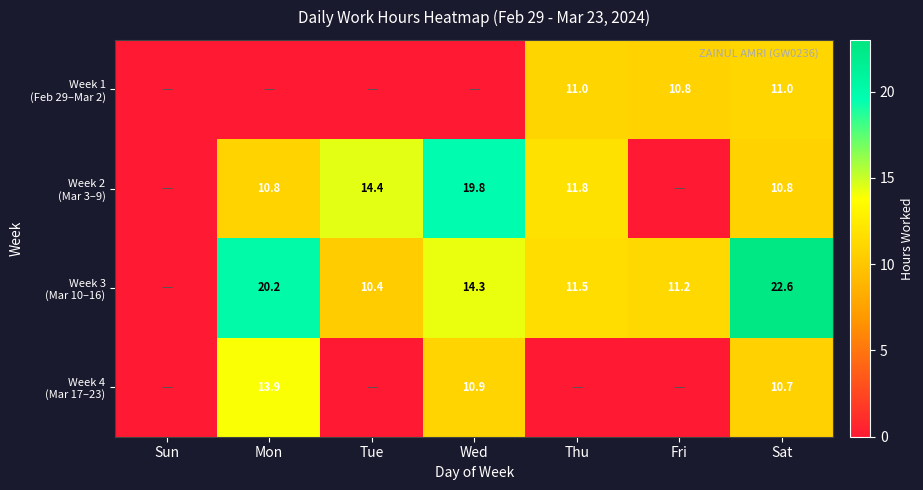

Is the value of Week 4 (Mar 17–23) at Tue greater than the value of Week 2 (Mar 3–9) at Tue?

No